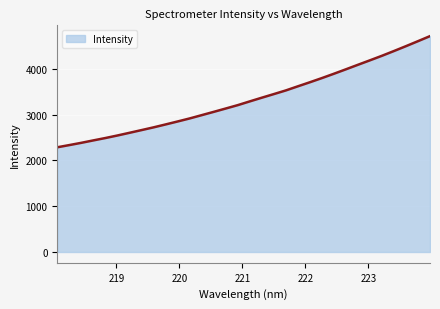

Does the chart display data point markers on the line(s)?

No